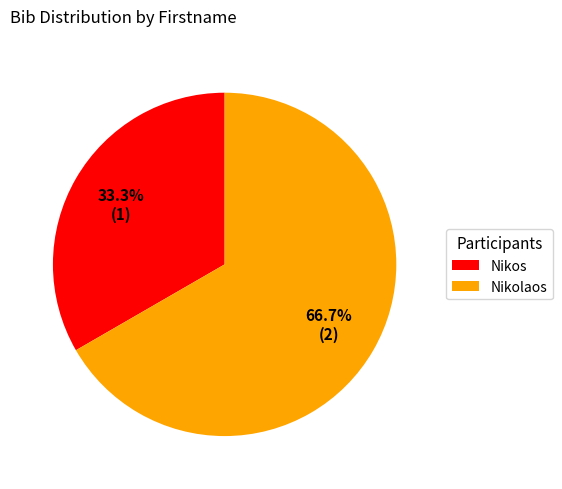

Does any single category account for the majority?

Yes